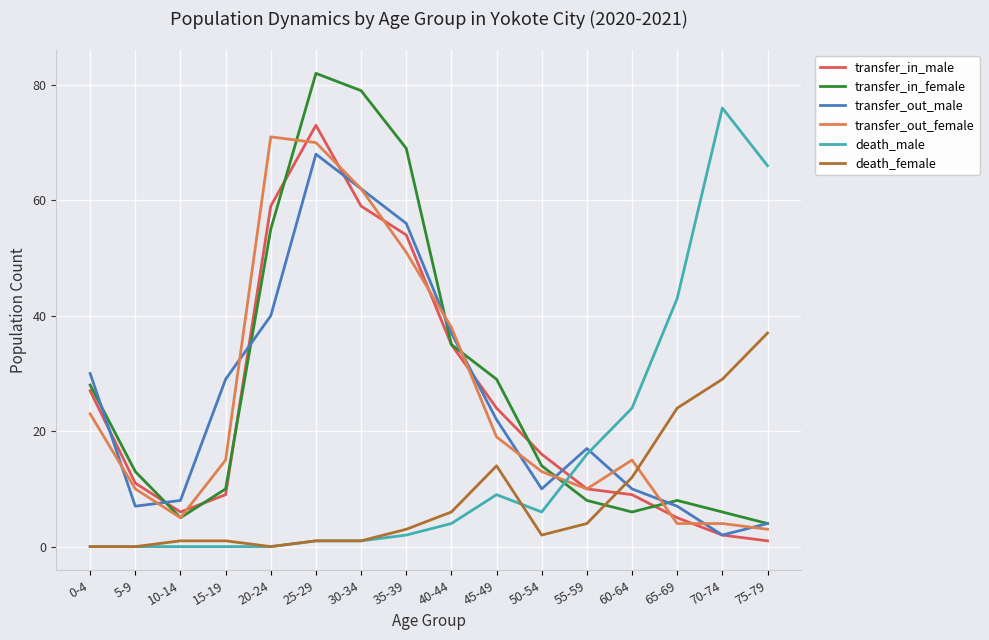

How many series are shown in this chart?

6